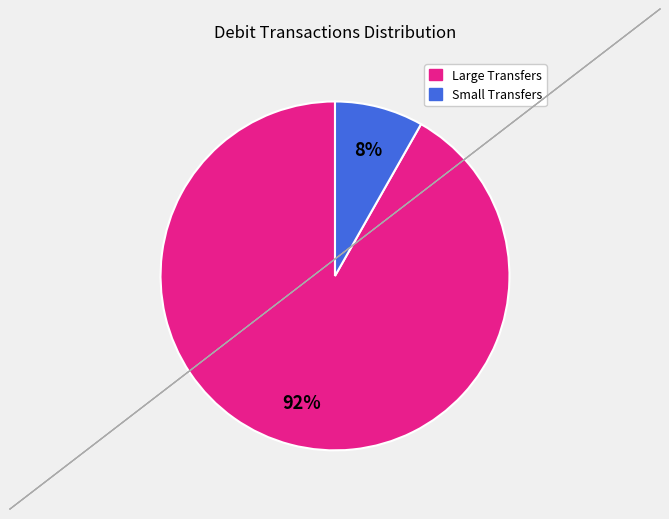

Does any single category account for the majority?

Yes